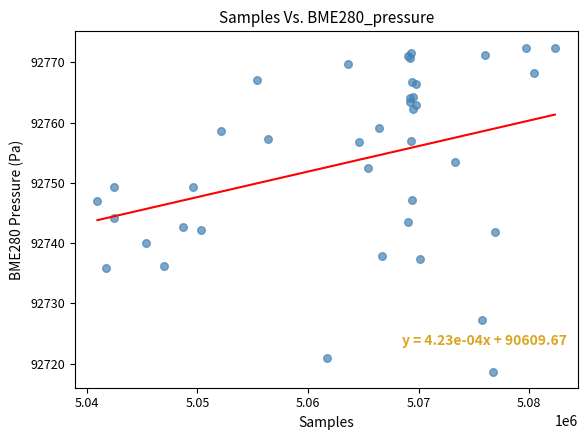

What Y value in the scatter plot is closest to 92745?

92744.2